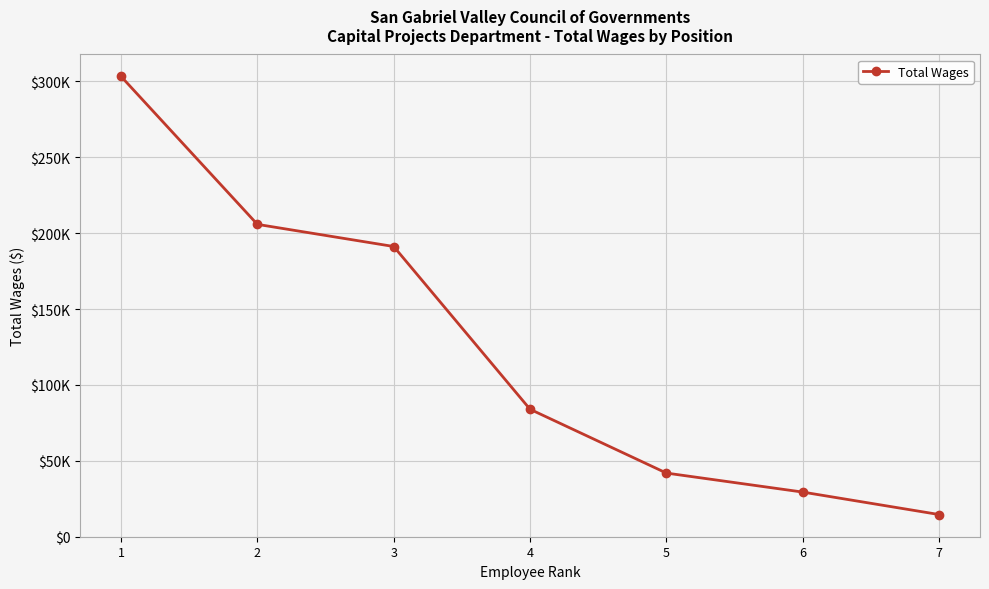

What is the sum of the values at 4 and 7?

98605